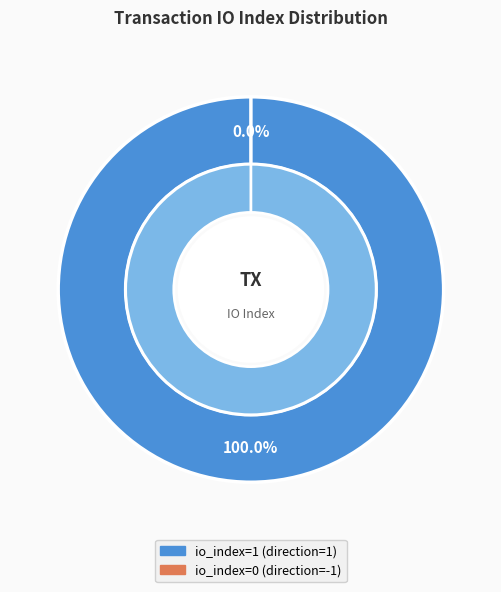

Count the number of slices in the pie.

2